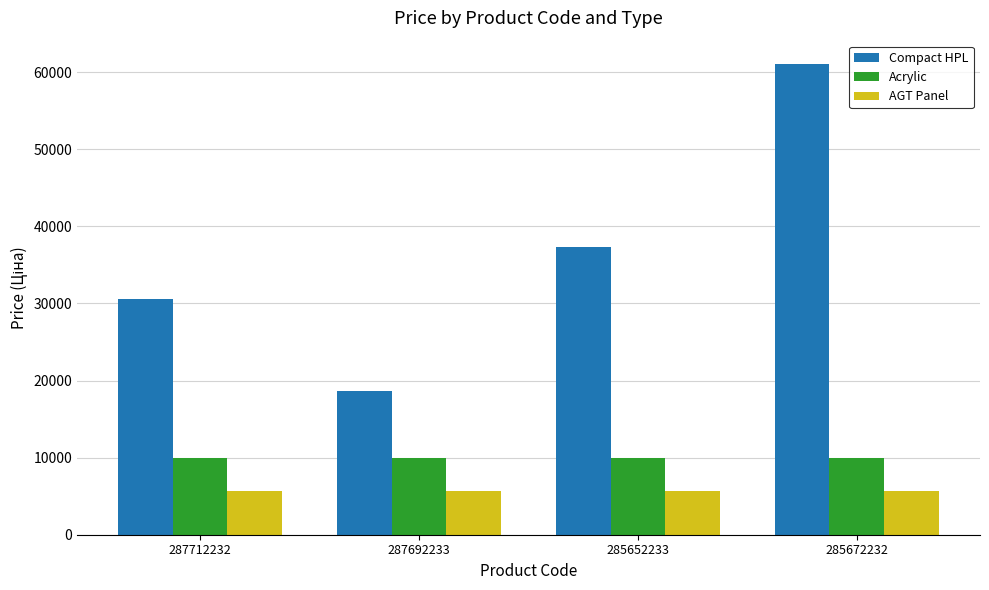

What is the spread (max minus min) of values at 285652233?

31707.0